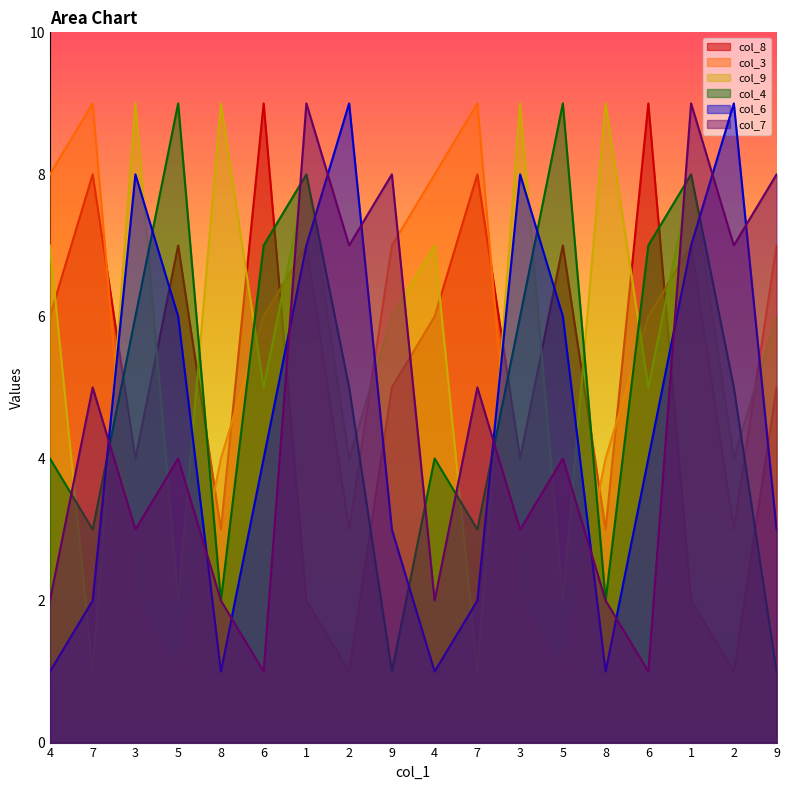

Reading right to left, extract all data points from this chart.

col_8: 9=5	2=1	1=2	6=9	8=3	5=7	3=4	7=8	4=6	9=5	2=1	1=2	6=9	8=3	5=7	3=4	7=8	4=6
col_3: 9=7	2=3	1=7	6=6	8=4	5=1	3=2	7=9	4=8	9=7	2=3	1=7	6=6	8=4	5=1	3=2	7=9	4=8
col_9: 9=6	2=4	1=8	6=5	8=9	5=2	3=9	7=1	4=7	9=6	2=4	1=8	6=5	8=9	5=2	3=9	7=1	4=7
col_4: 9=1	2=5	1=8	6=7	8=2	5=9	3=6	7=3	4=4	9=1	2=5	1=8	6=7	8=2	5=9	3=6	7=3	4=4
col_6: 9=3	2=9	1=7	6=4	8=1	5=6	3=8	7=2	4=1	9=3	2=9	1=7	6=4	8=1	5=6	3=8	7=2	4=1
col_7: 9=8	2=7	1=9	6=1	8=2	5=4	3=3	7=5	4=2	9=8	2=7	1=9	6=1	8=2	5=4	3=3	7=5	4=2